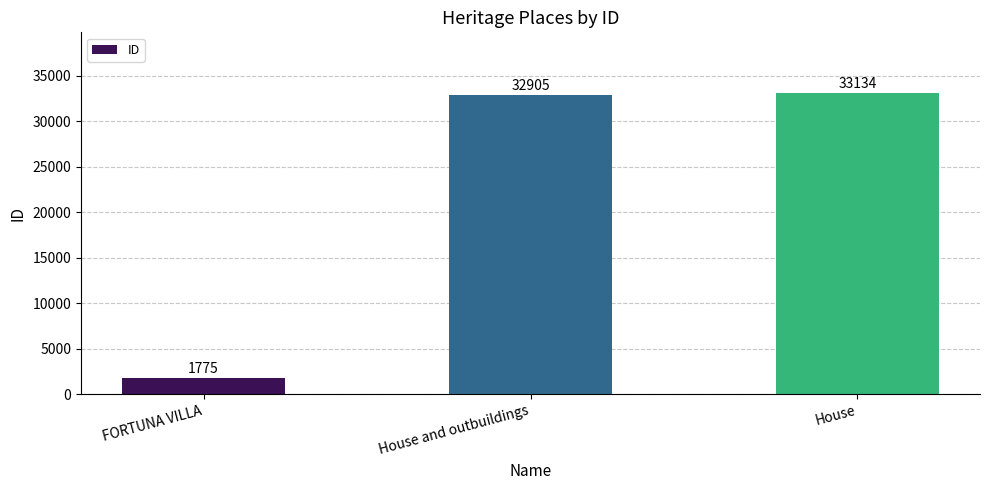

The value at House and outbuildings is 20618. True or false?

False